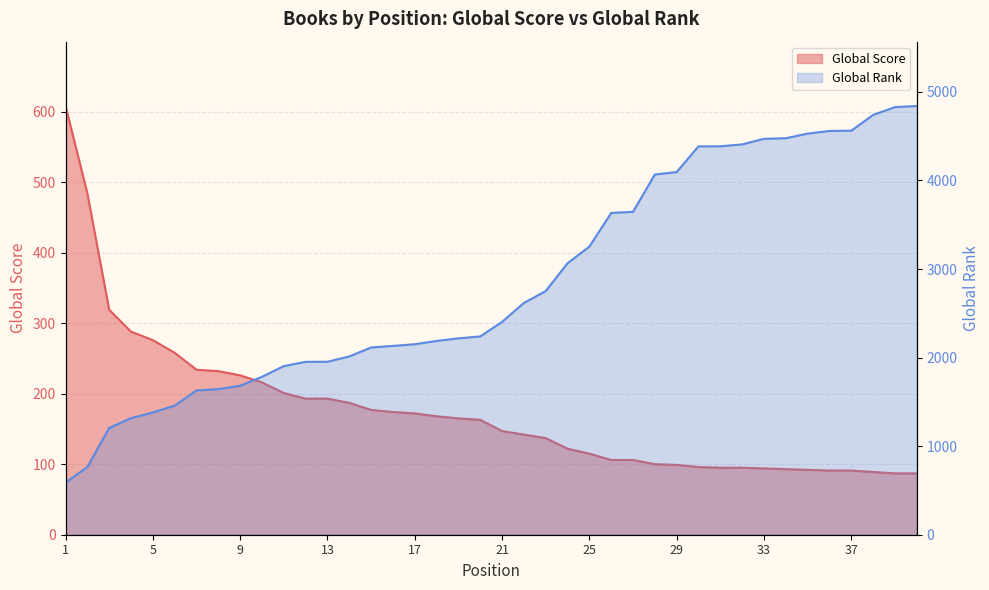

Rank the series by their average value, from highest to lowest.

Global Rank, Global Score